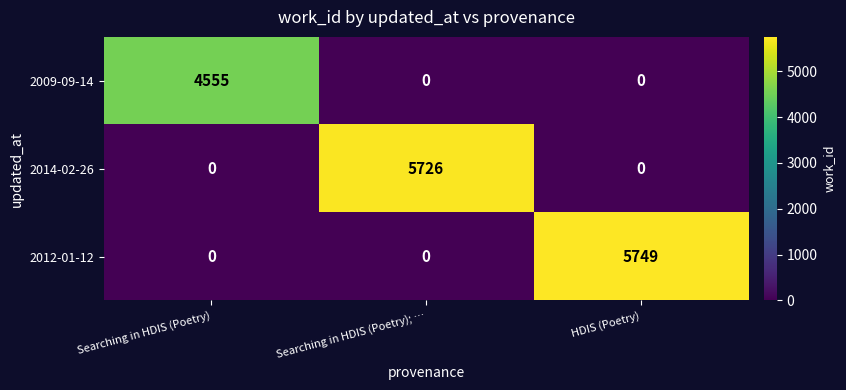

How many distinct data groups are displayed?

3